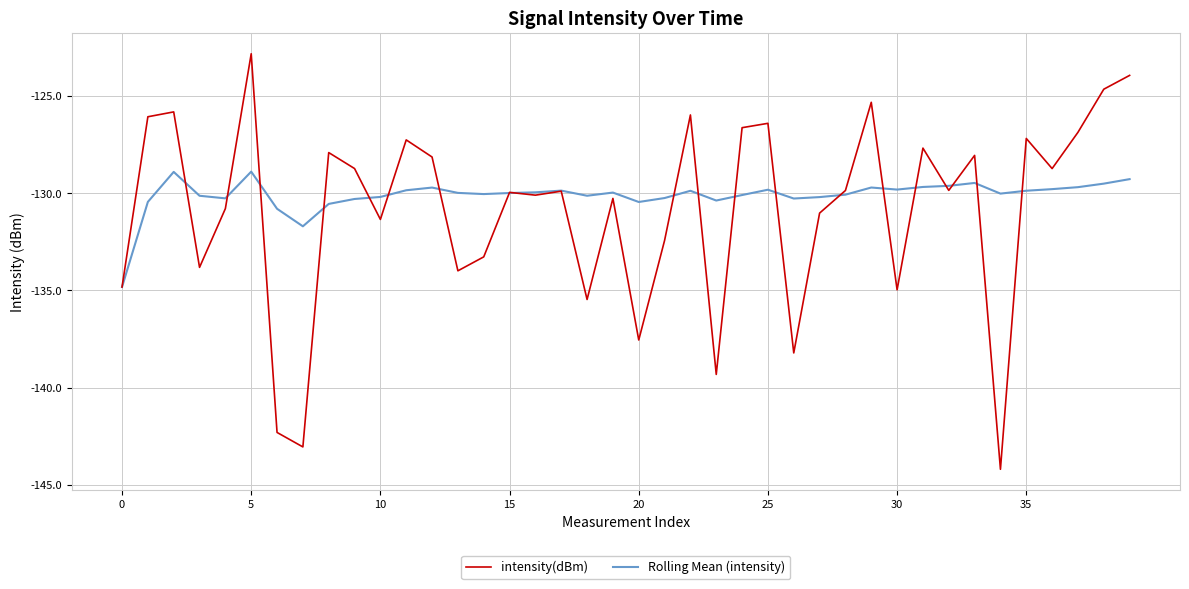

What is the maximum value shown in the chart?

-122.8